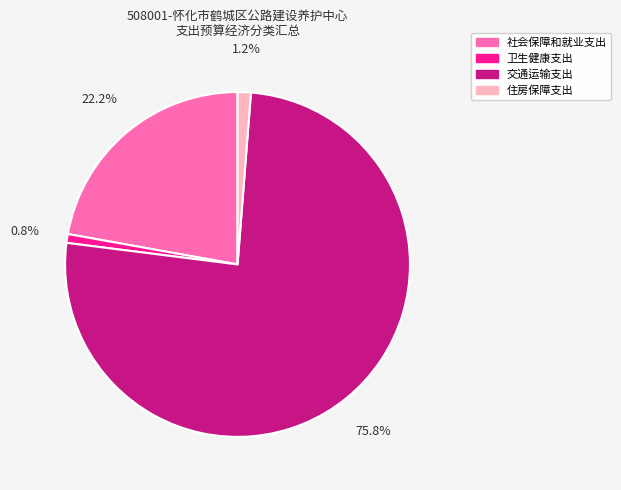

To the nearest percent, what portion does 住房保障支出 represent?

1%